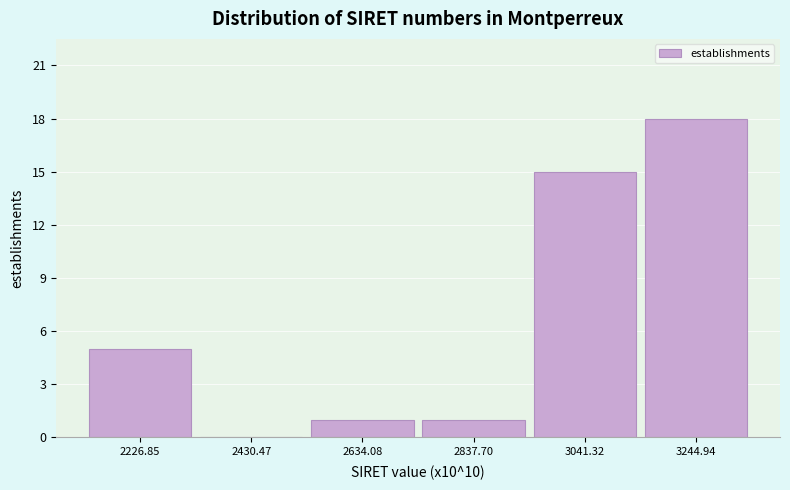

Reading right to left, extract all data points from this chart.

3244.94=18	3041.32=15	2837.70=1	2634.08=1	2430.47=0	2226.85=5